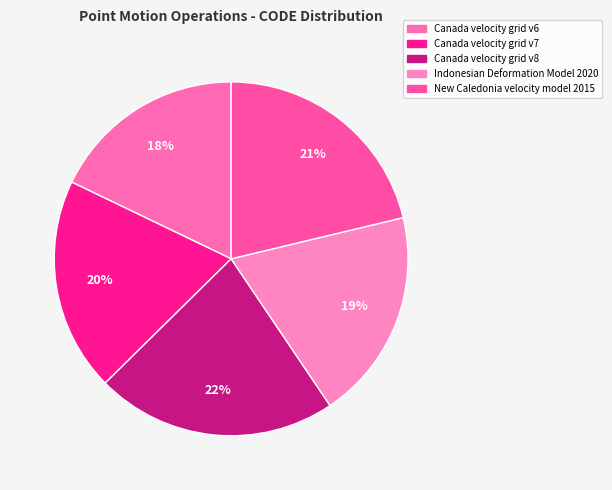

To the nearest percent, what is the difference between the largest and smallest slice percentages?

4%